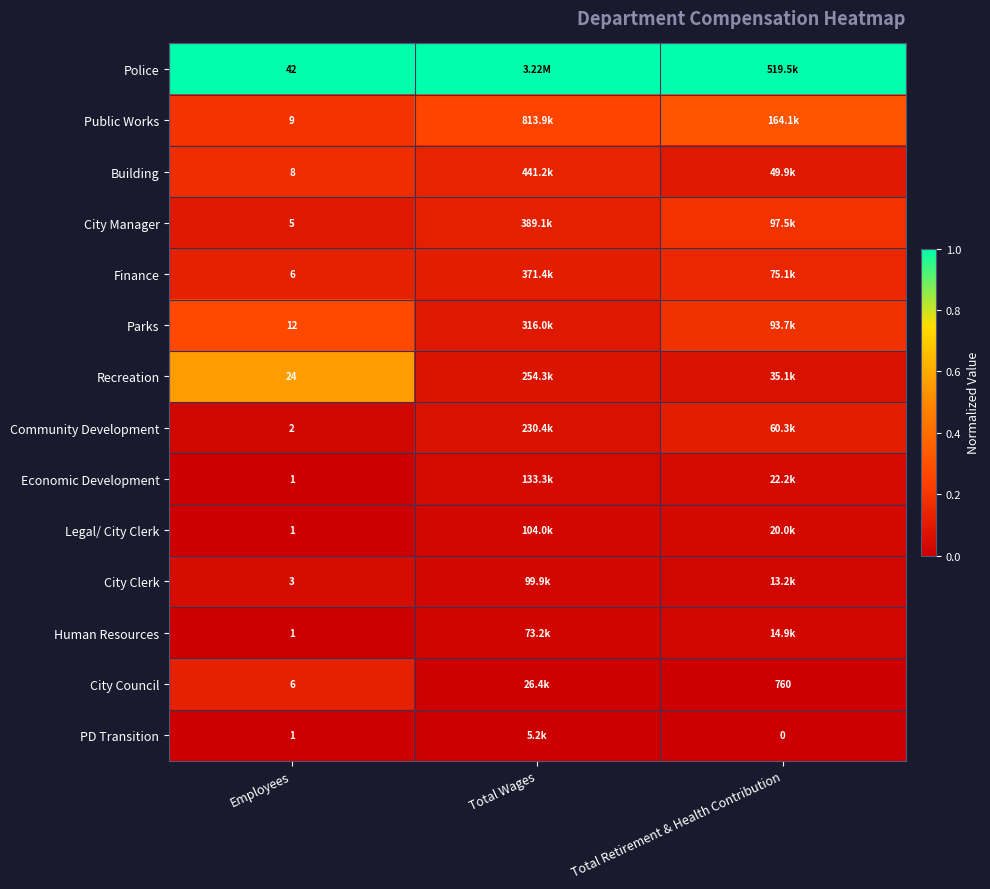

Which category has the highest value in the Recreation series?

Employees